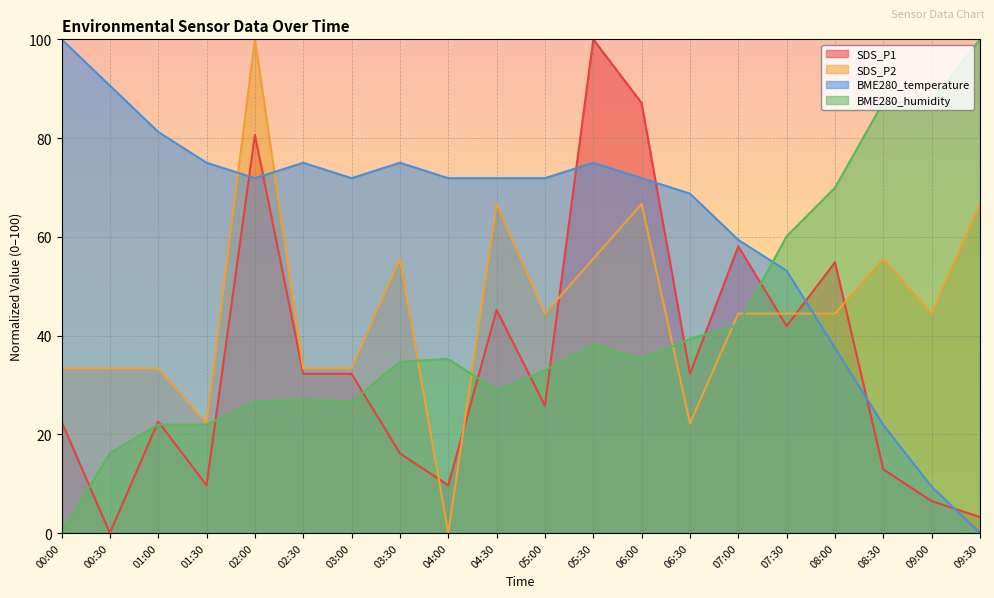

How many interior local peaks does the SDS_P1 series have?

6